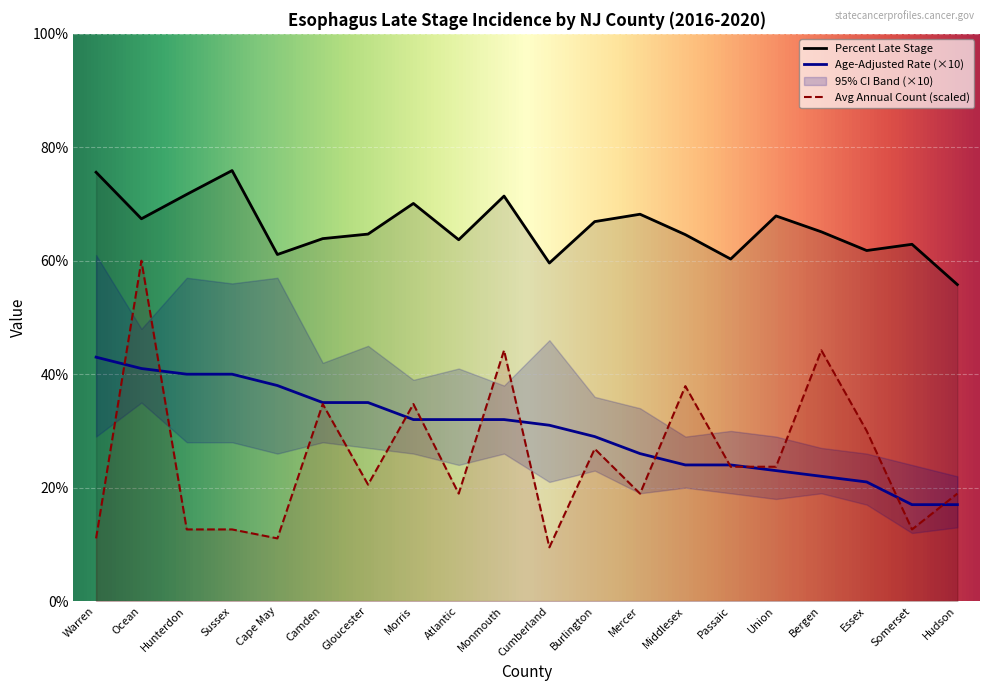

What is the average value of the Percent Late Stage series?

65.9